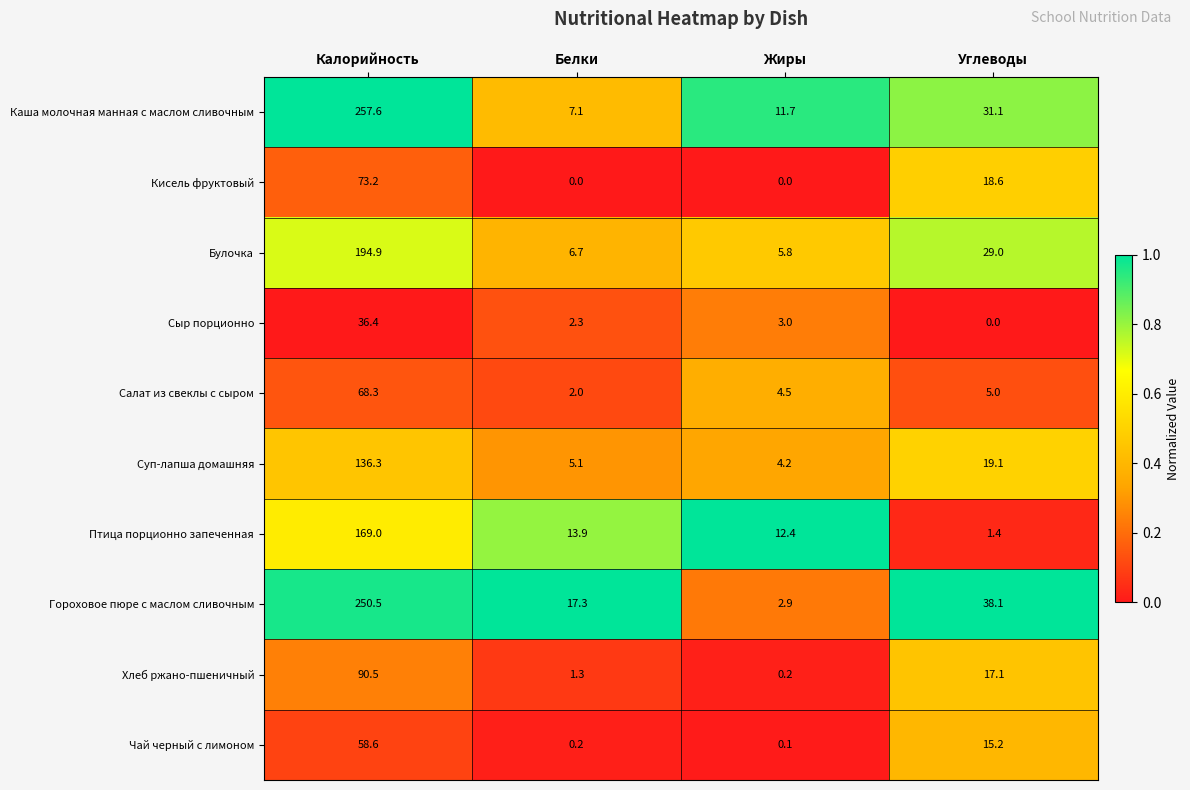

The value of Салат из свеклы с сыром at Углеводы is 1.1. True or false?

False